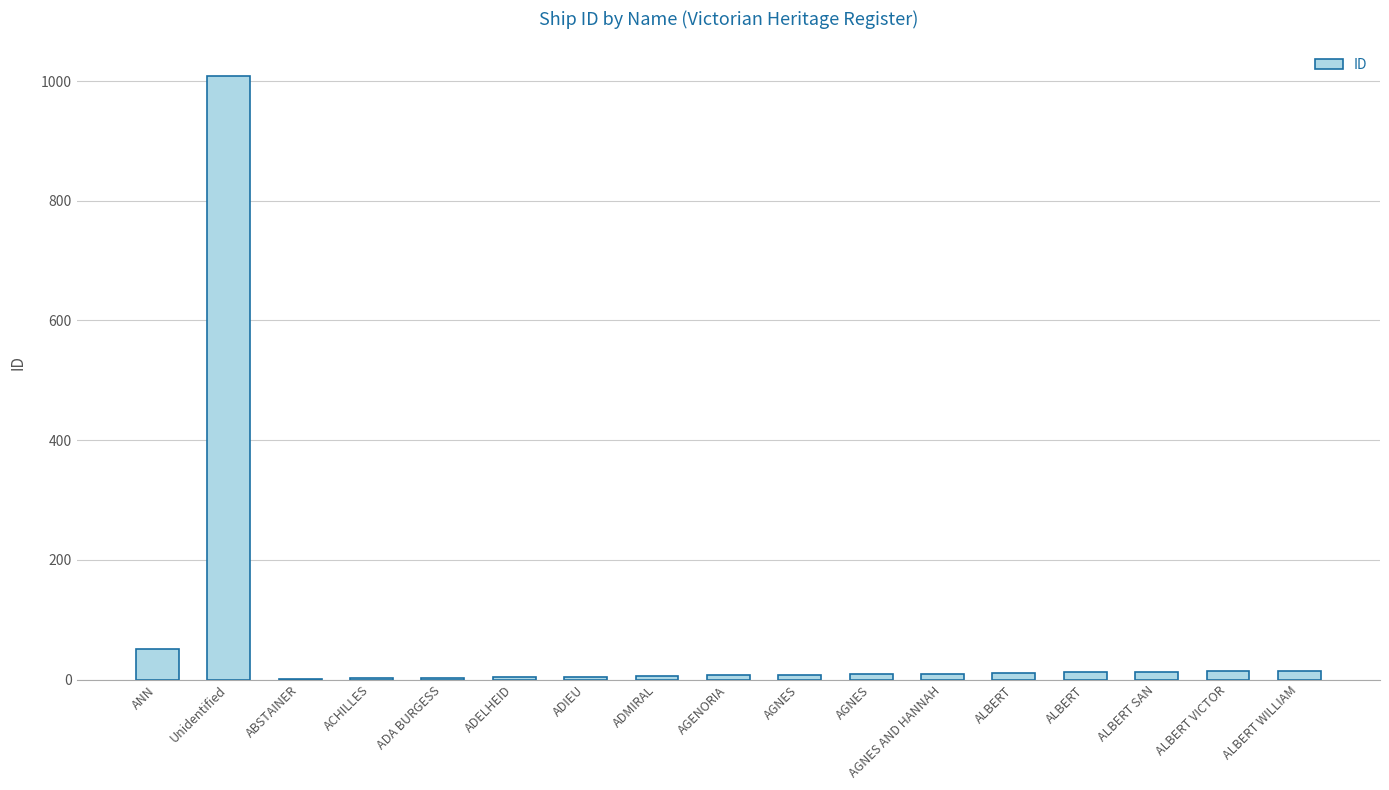

What is the minimum value shown in the chart?

1